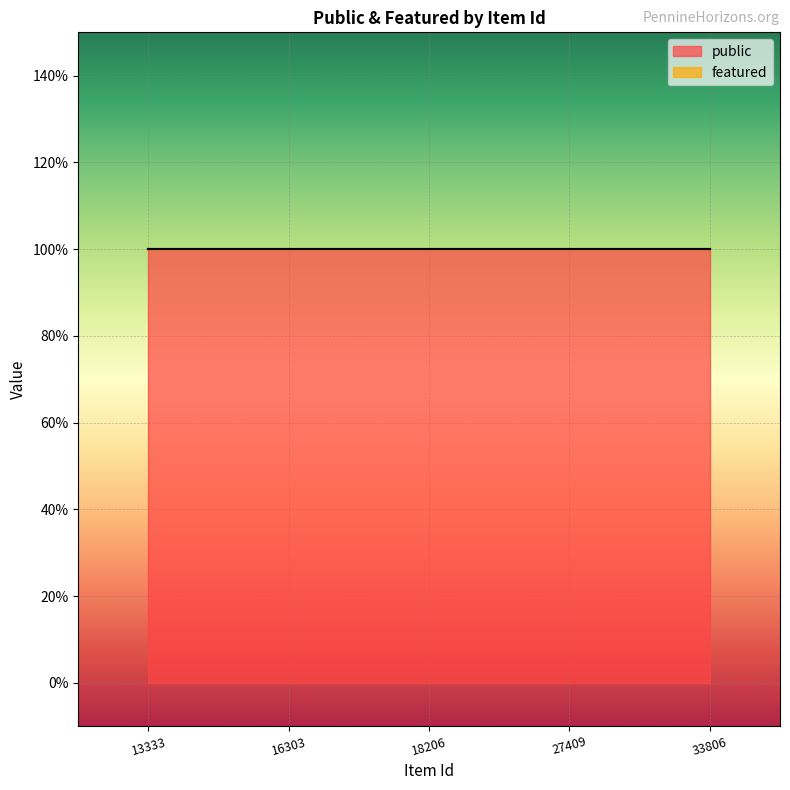

At which category is the sum across all series the highest?

13333